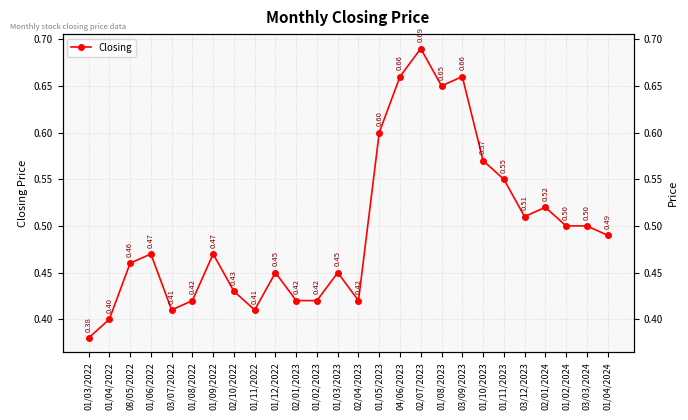

Reading left to right, list all the values displayed in this chart.

01/03/2022=0.4	01/04/2022=0.4	08/05/2022=0.5	01/06/2022=0.5	03/07/2022=0.4	01/08/2022=0.4	01/09/2022=0.5	02/10/2022=0.4	01/11/2022=0.4	01/12/2022=0.5	02/01/2023=0.4	01/02/2023=0.4	01/03/2023=0.5	02/04/2023=0.4	01/05/2023=0.6	04/06/2023=0.7	02/07/2023=0.7	01/08/2023=0.7	03/09/2023=0.7	01/10/2023=0.6	01/11/2023=0.6	03/12/2023=0.5	02/01/2024=0.5	01/02/2024=0.5	03/03/2024=0.5	01/04/2024=0.5